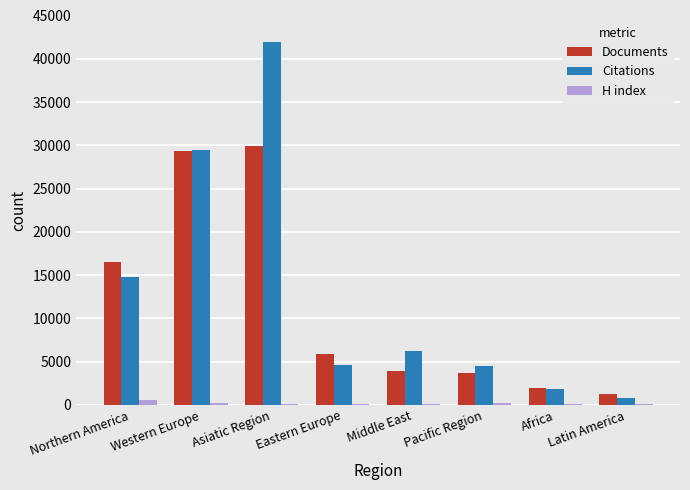

What is the sum of all Documents values?

92617